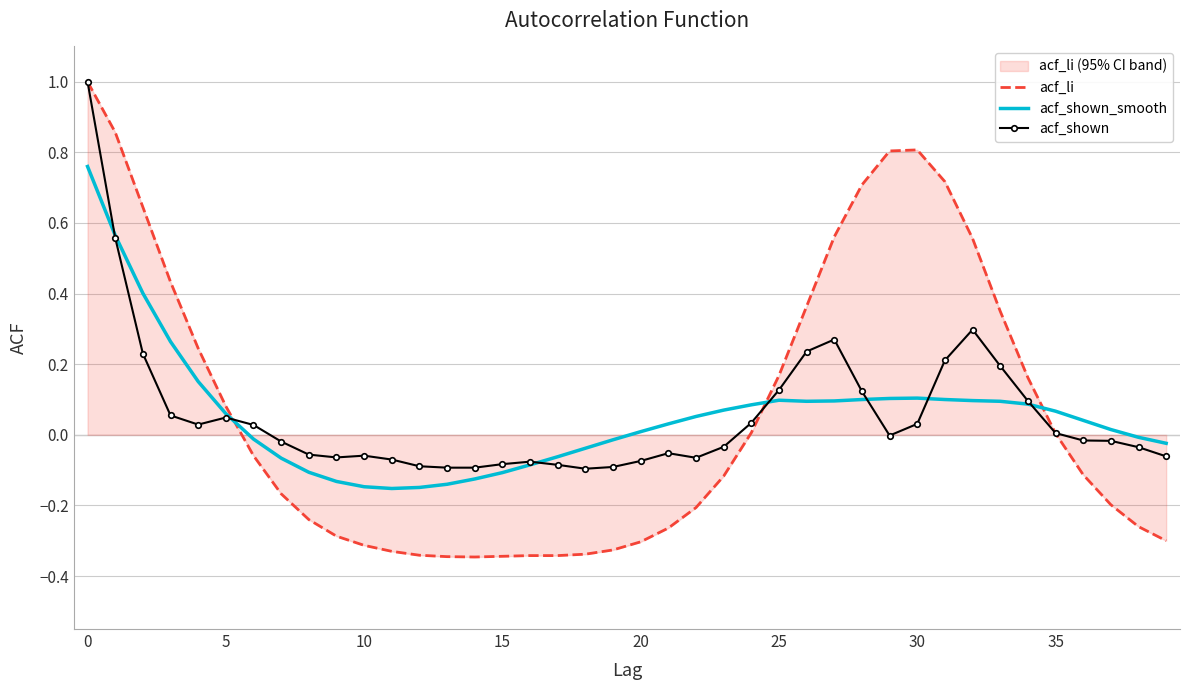

At which label is acf_shown closest to 0?

29